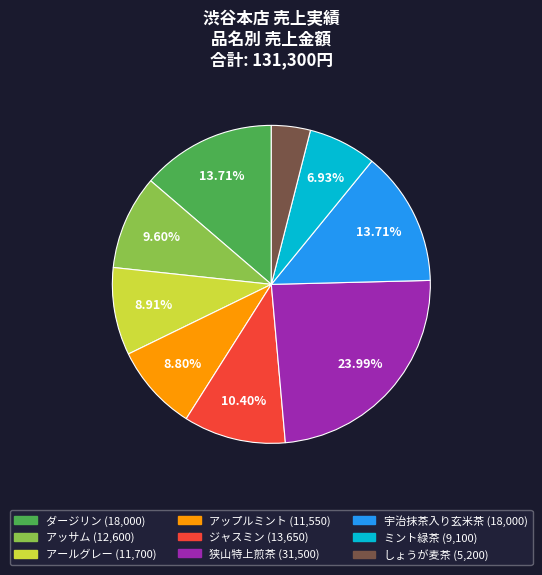

Which category has the biggest portion of the pie?

狭山特上煎茶